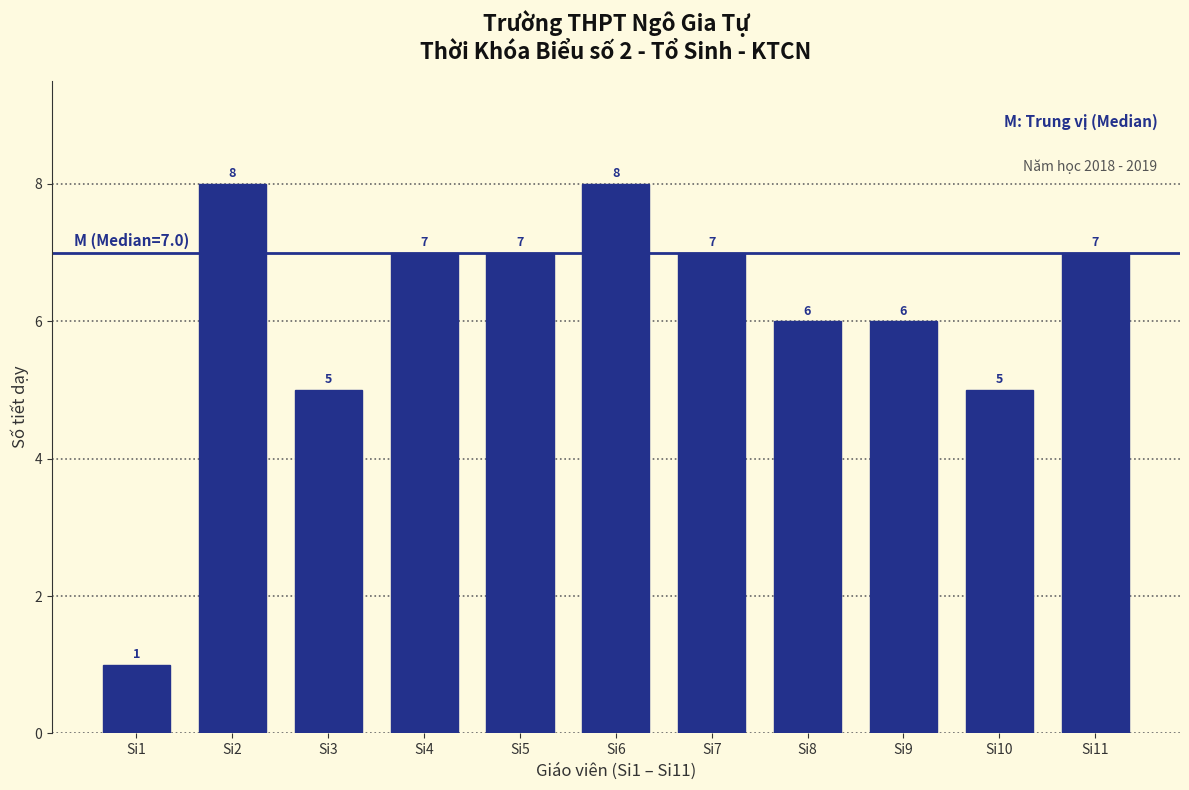

Reading left to right, what are all the values shown in this chart?

Si1=1	Si2=8	Si3=5	Si4=7	Si5=7	Si6=8	Si7=7	Si8=6	Si9=6	Si10=5	Si11=7